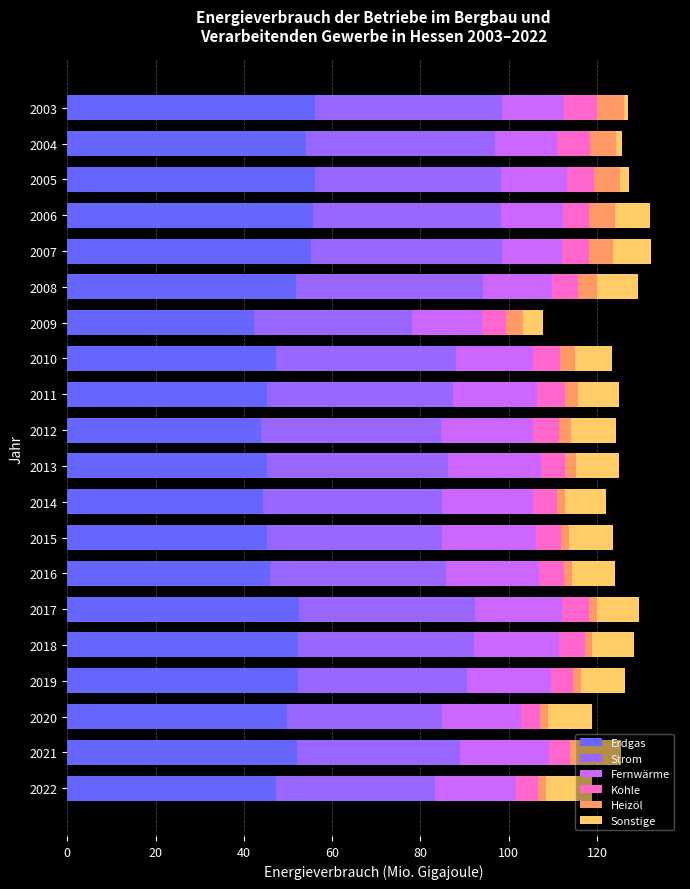

What is the minimum value for Erdgas?

42.3